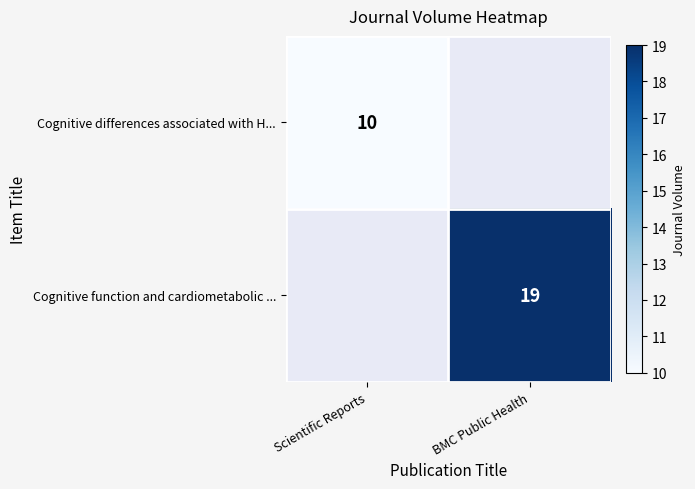

True or false: Cognitive function and cardiometabolic ... has a value of 30 at BMC Public Health.

False